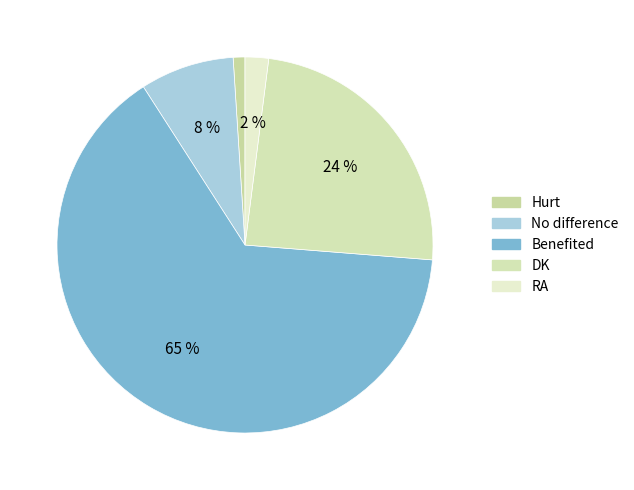

Is it true that DK is 36% of the pie?

False